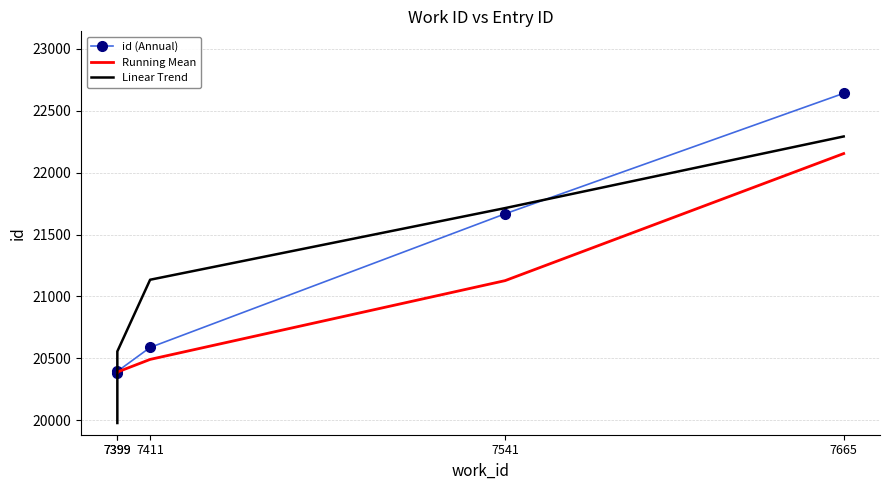

Which series has the largest total across all categories?

id (Annual)